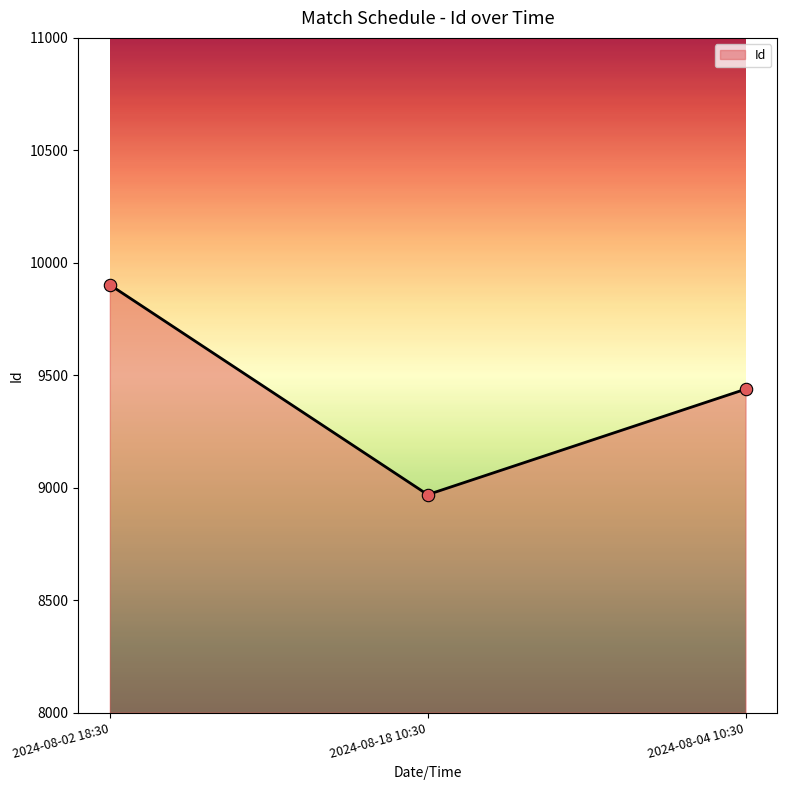

Between 2024-08-18 10:30 and 2024-08-04 10:30, which is larger?

2024-08-04 10:30